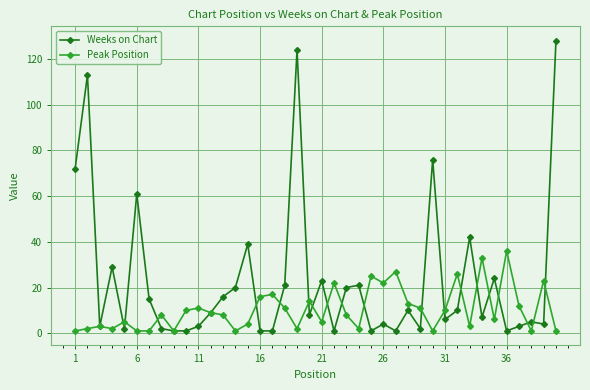

What is the maximum value for Peak Position?

36